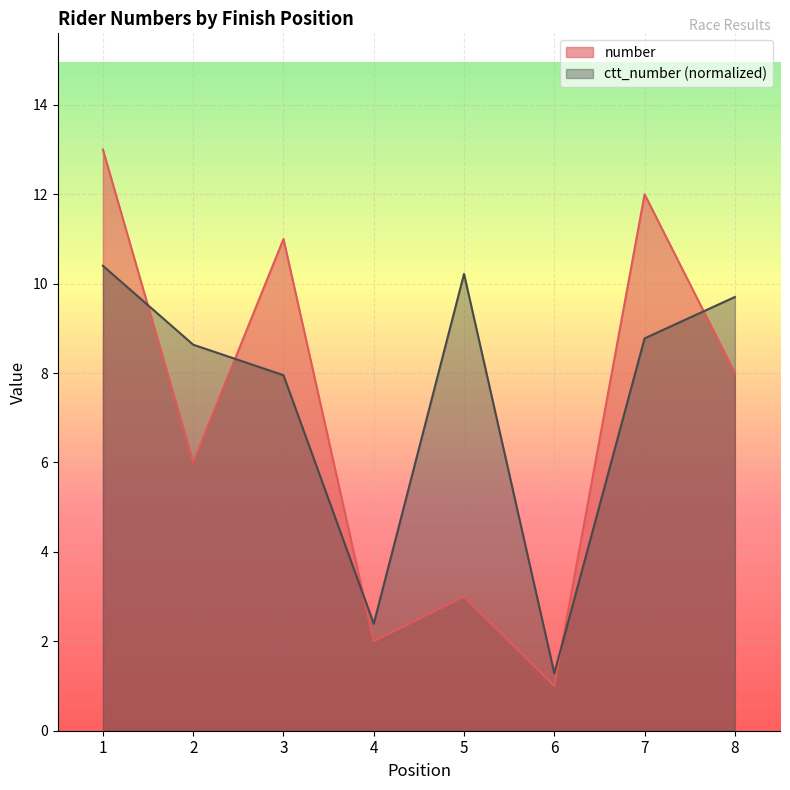

How many data points in ctt_number are above 8?

5